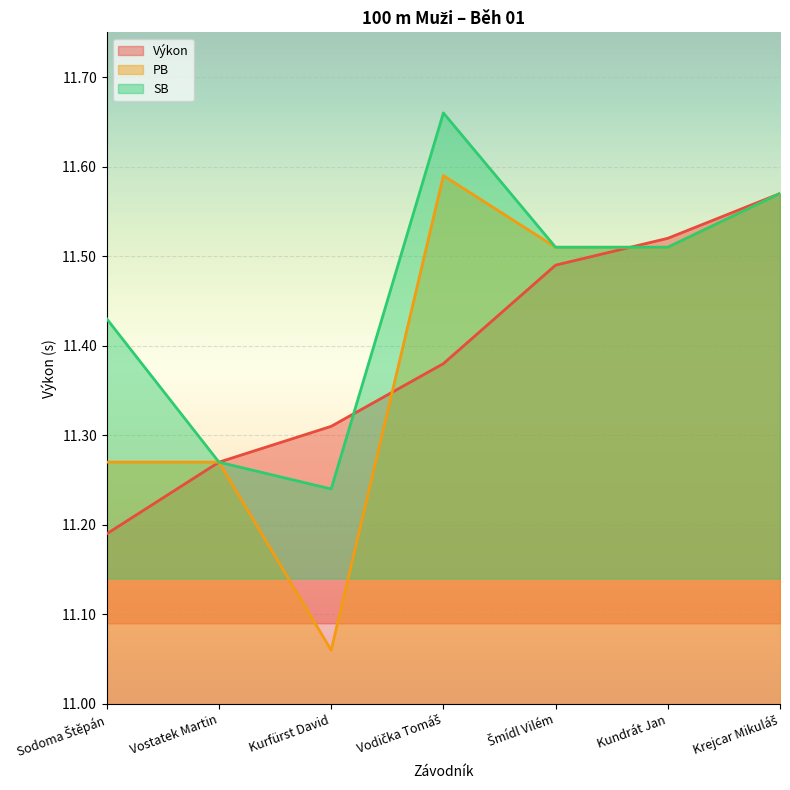

What are all the series names shown in the legend?

Výkon, PB, SB